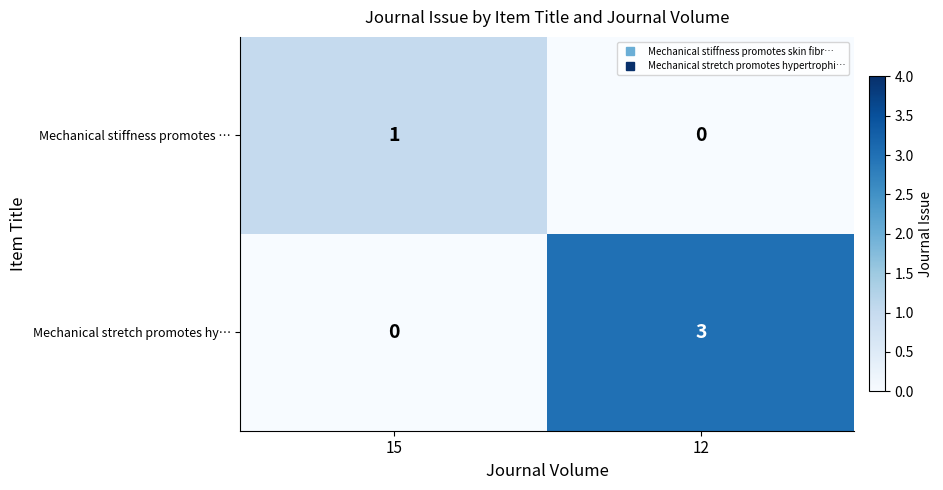

Reading left to right, transcribe all the data shown in this chart.

Mechanical stiffness promotes …: 15=1	12=0
Mechanical stretch promotes hy…: 15=0	12=3